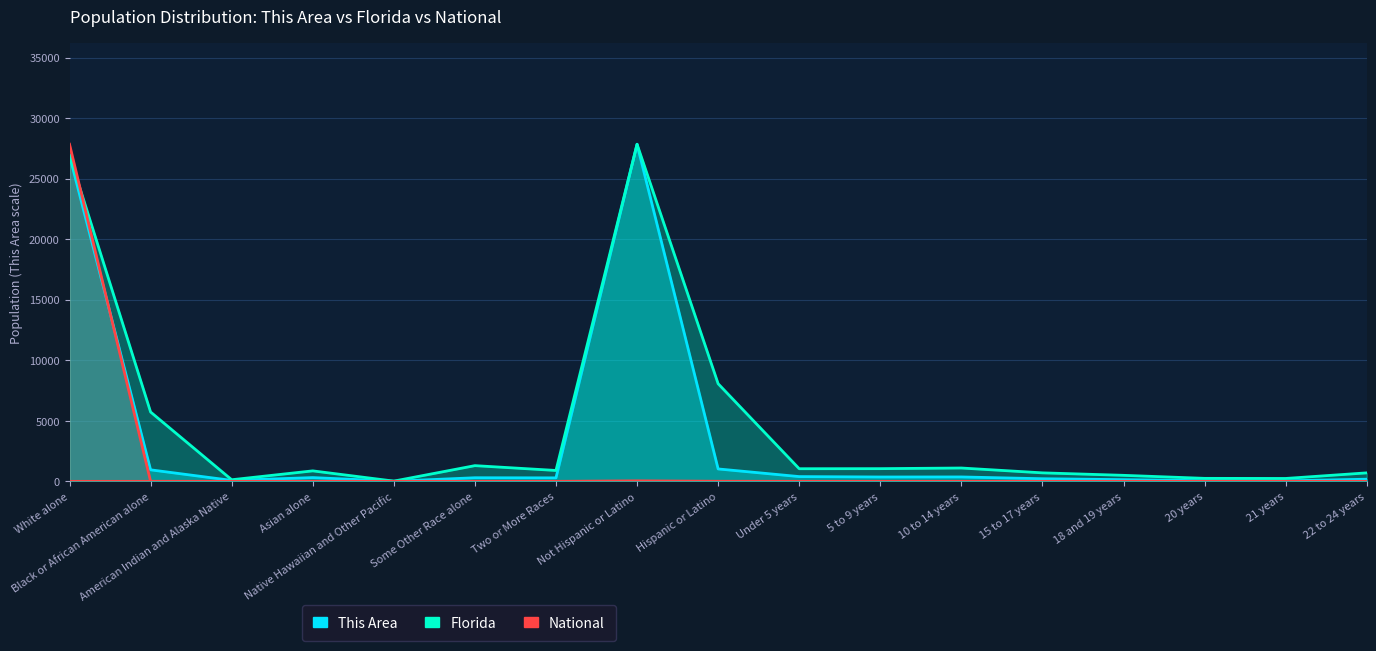

At which category does National reach its first local valley?

American Indian and Alaska Native